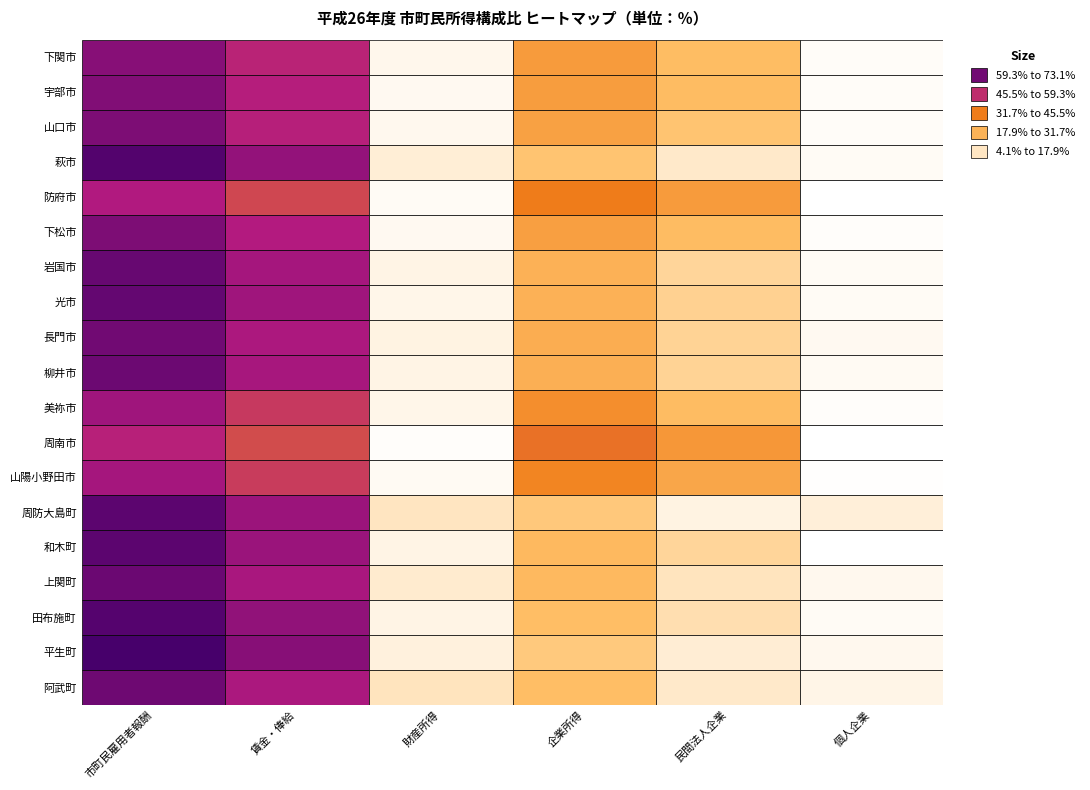

Which series has the largest total across all categories?

防府市